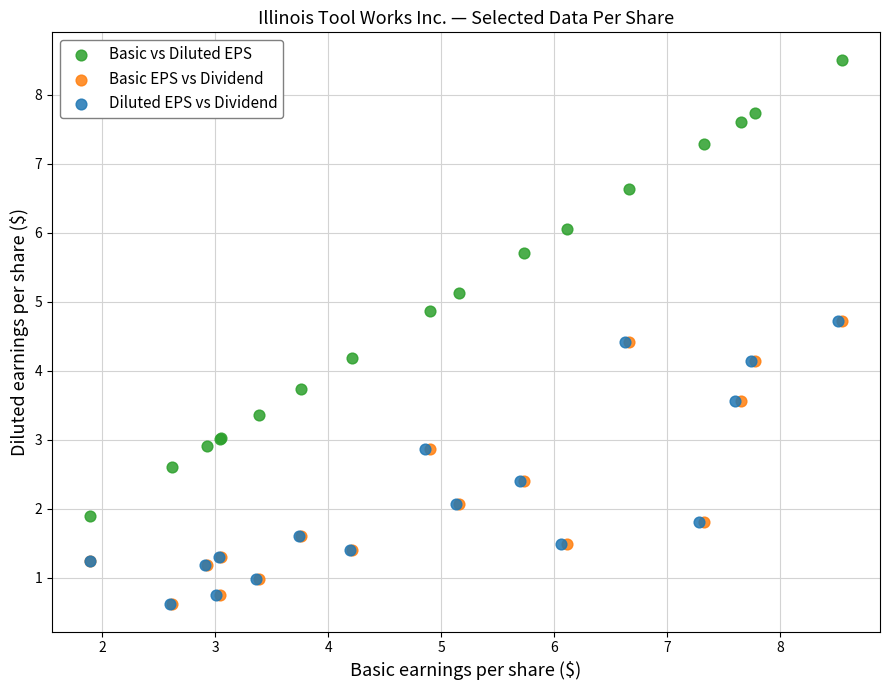

Which series reaches the maximum Y coordinate?

Basic vs Diluted EPS